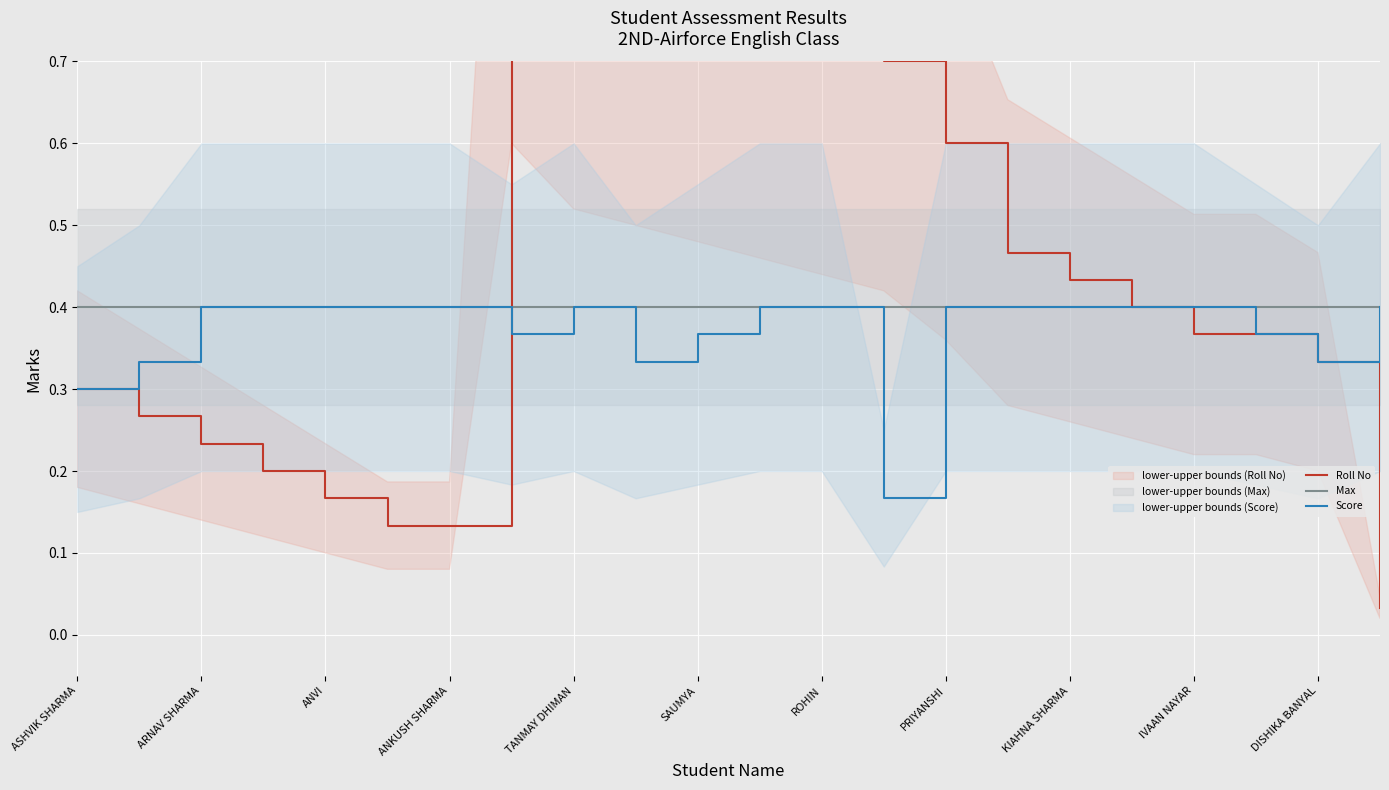

The Max series shows 0.4 at SAUMYA. True or false?

True